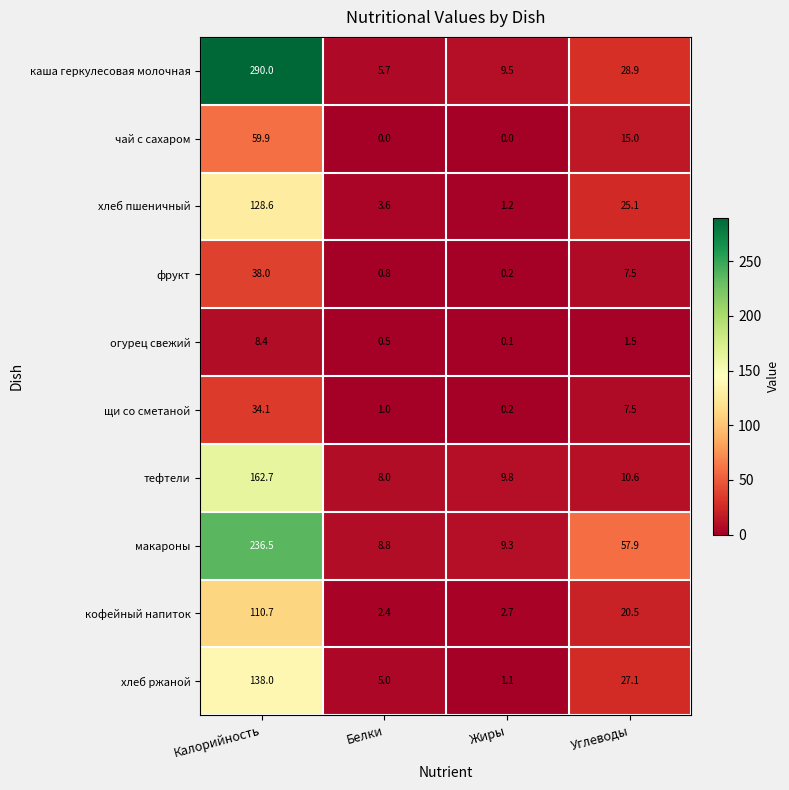

List the series in order of their peak value, highest first.

каша геркулесовая молочная, макароны, тефтели, хлеб ржаной, хлеб пшеничный, кофейный напиток, чай с сахаром, фрукт, щи со сметаной, огурец свежий